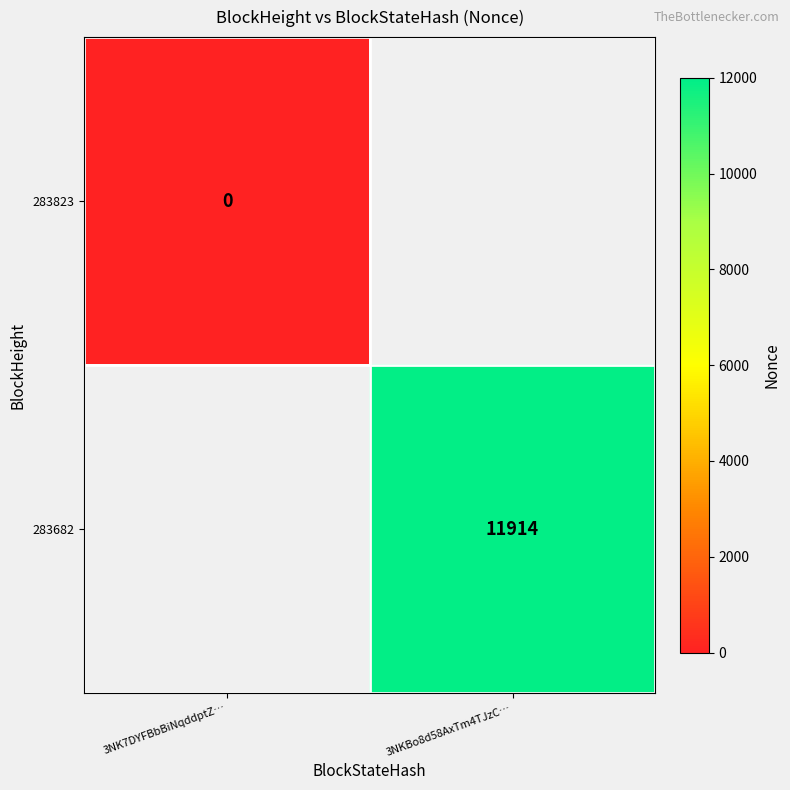

Is the value of 283682 at 3NKBo8d58AxTm4TJzC… greater than the value of 283823 at 3NK7DYFBbBiNqddptZ…?

Yes